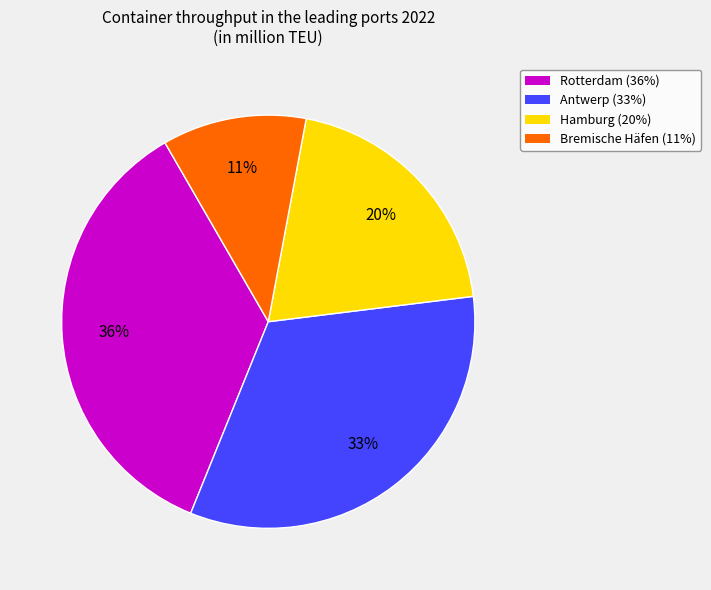

Does Rotterdam account for over 50% of the chart?

No